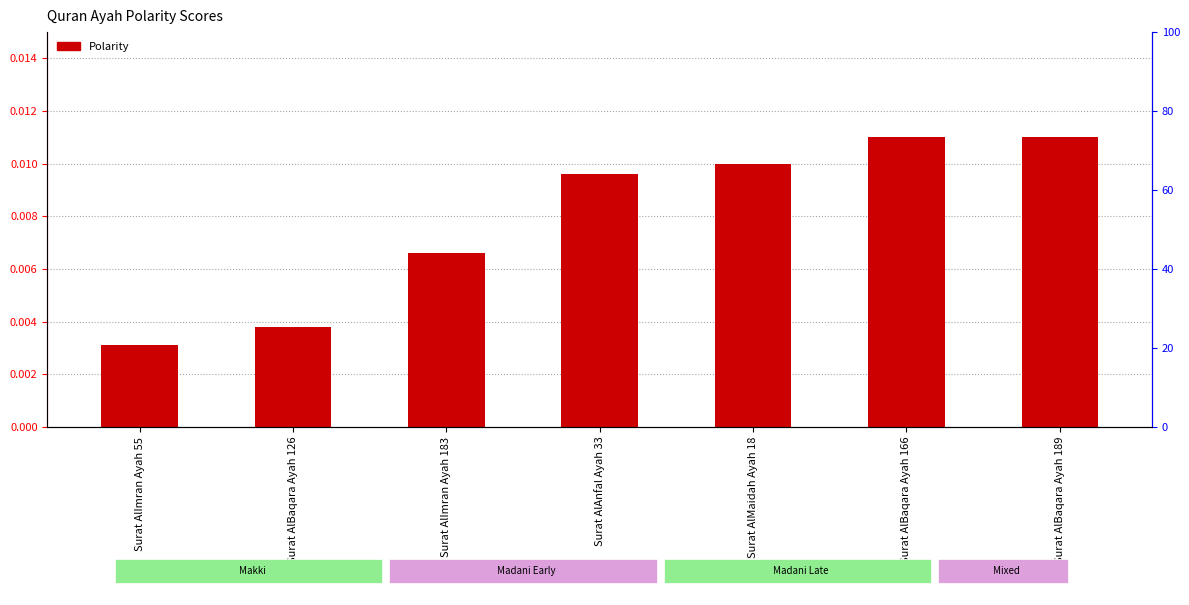

How many categories are shown in the chart?

7